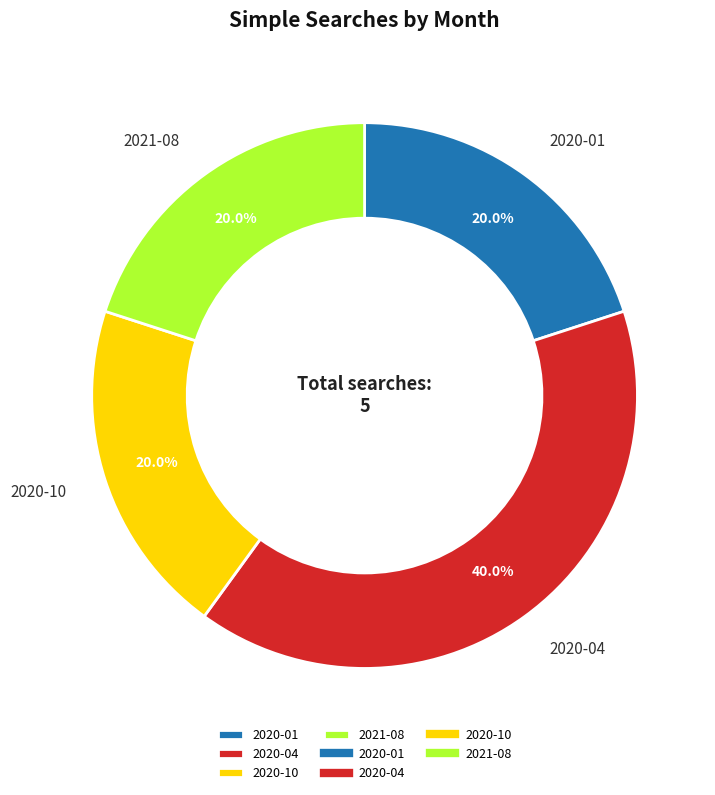

To the nearest percent, what is the difference between the largest and smallest slice percentages?

20%